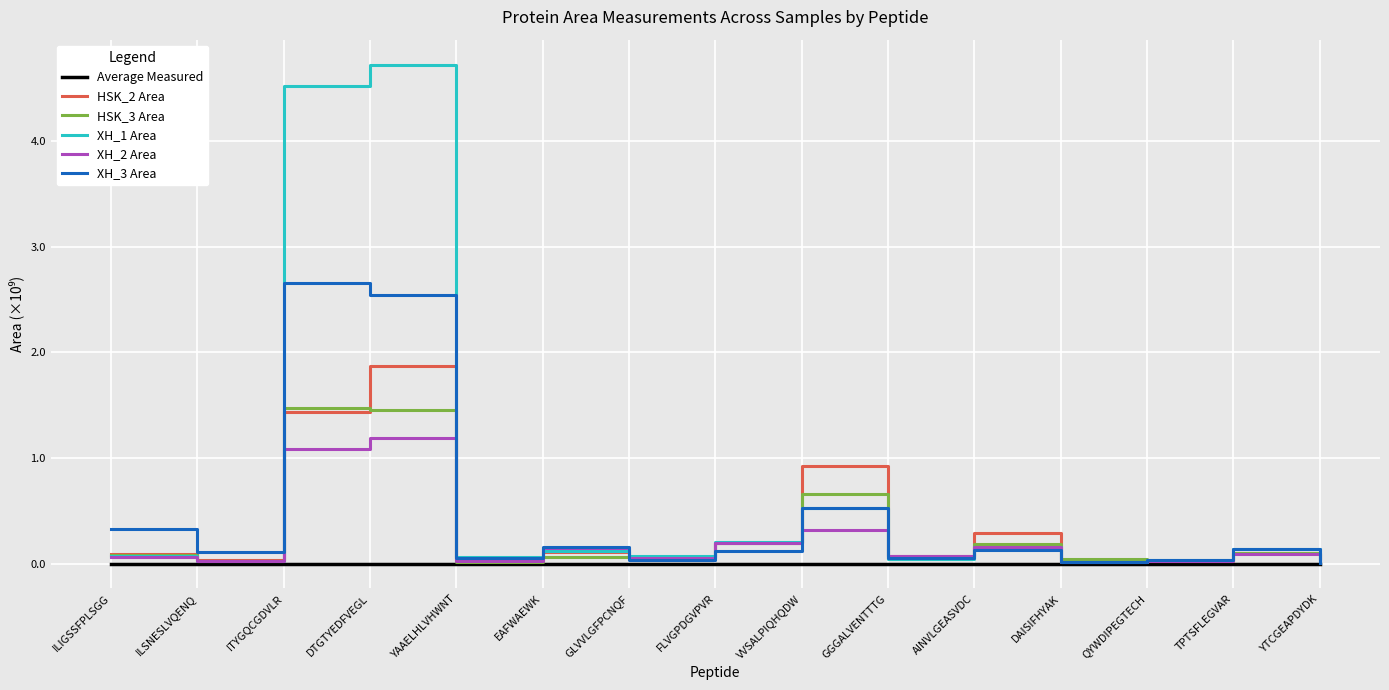

What is the sum of all HSK_2 Area values?

5.3